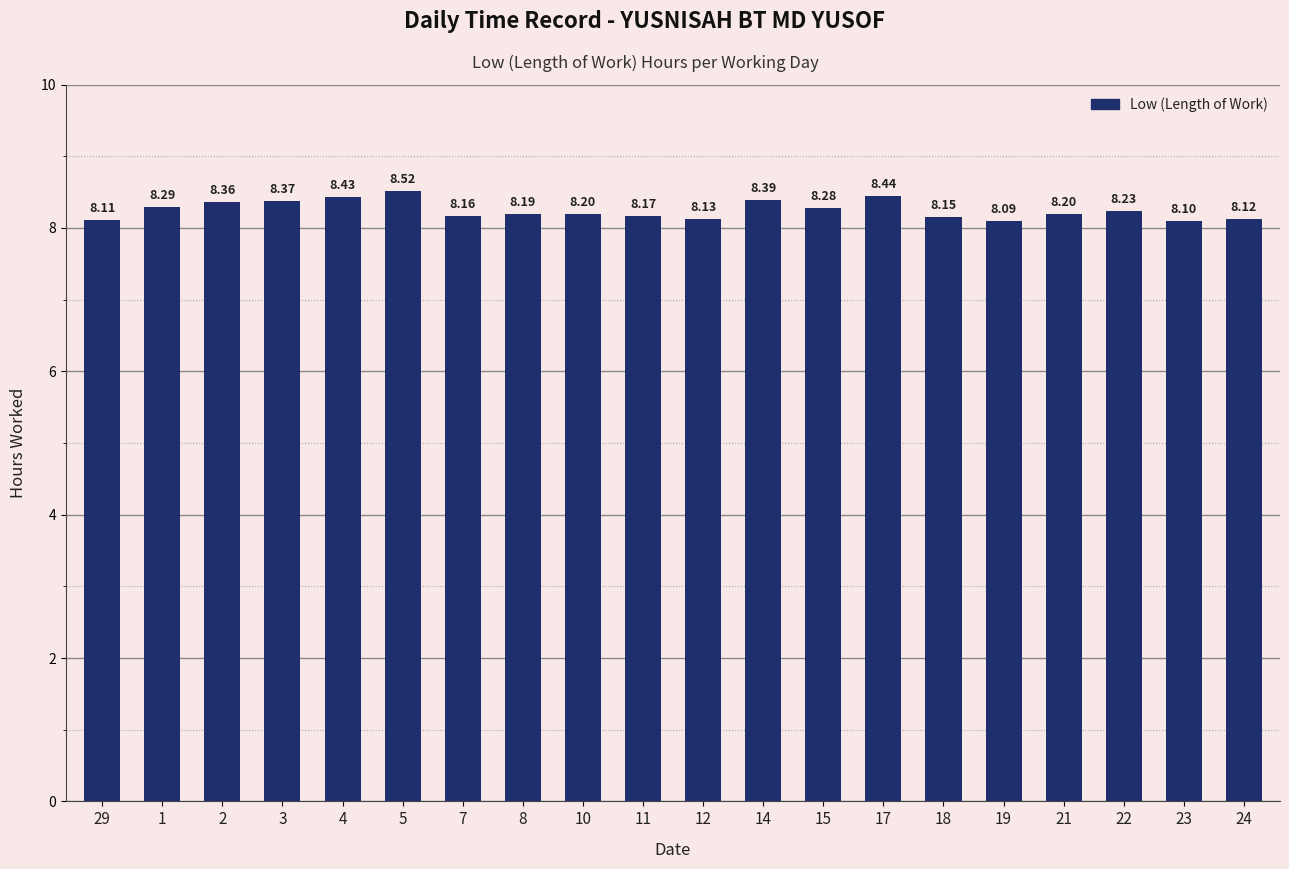

What is the ratio of the value at 21 to the value at 2?

1.0